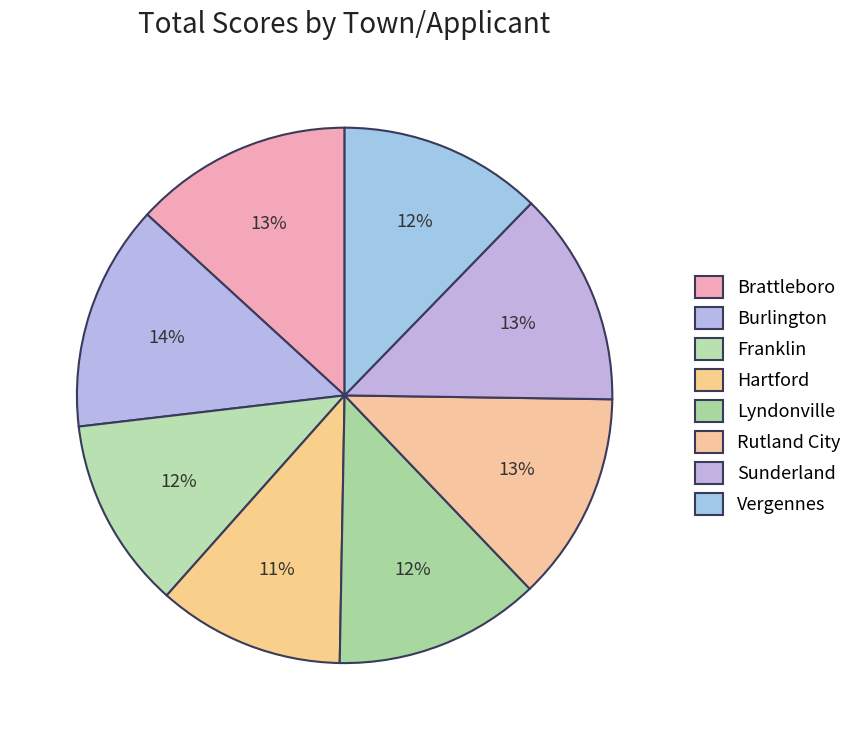

Is the sum of Lyndonville and Brattleboro greater than half?

No